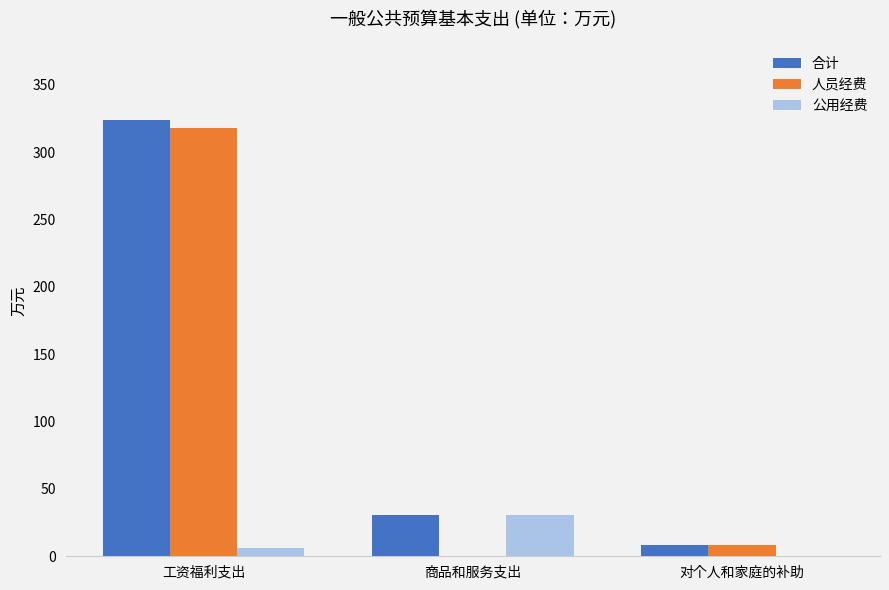

Reading left to right, list all the values displayed in this chart.

合计: 324.1	30.7	8.5
人员经费: 317.7	0.0	8.5
公用经费: 6.4	30.7	0.0